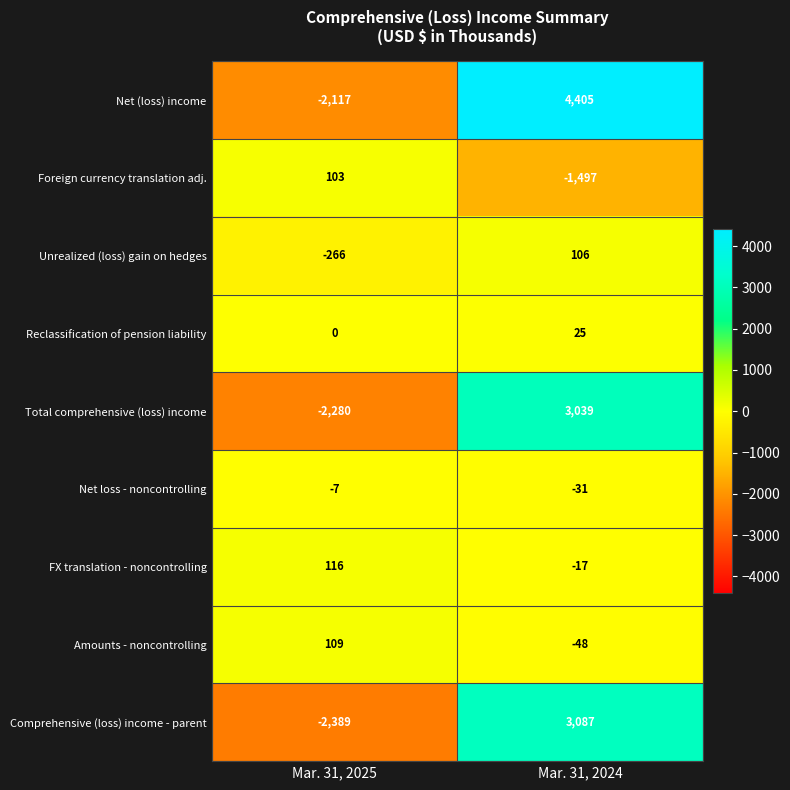

How many values in Foreign currency translation adj. are below zero?

1